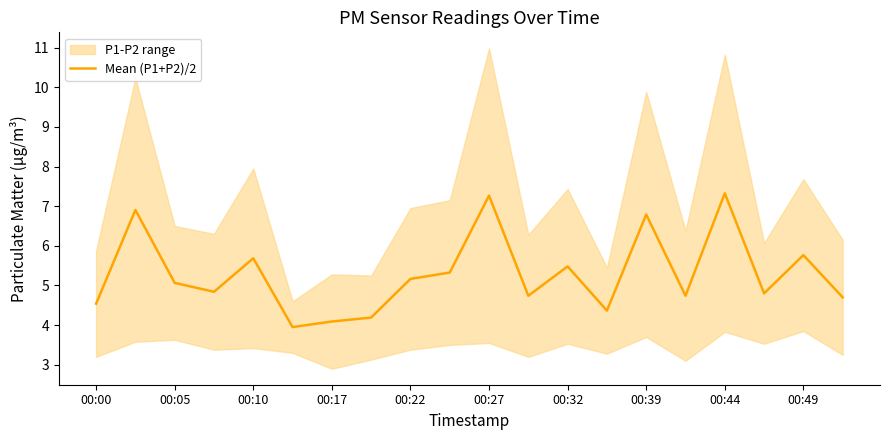

The Mean (P1+P2)/2 series shows 5.2 at 00:22. True or false?

True